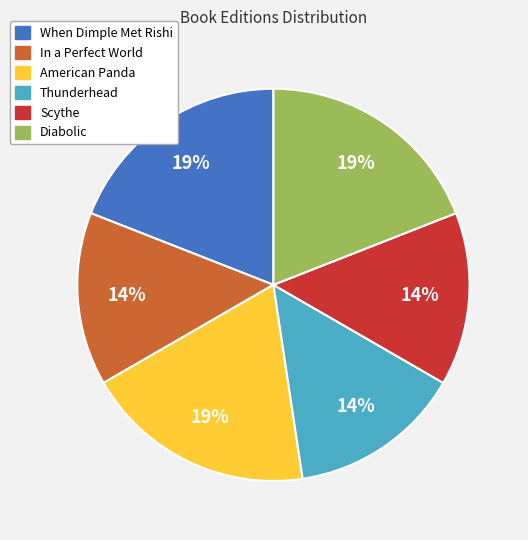

To the nearest percent, what is the average slice percentage?

17%